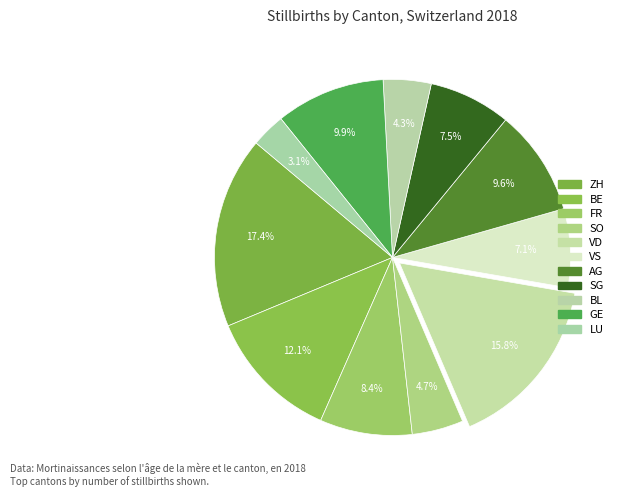

Between VS and LU, which is larger?

VS